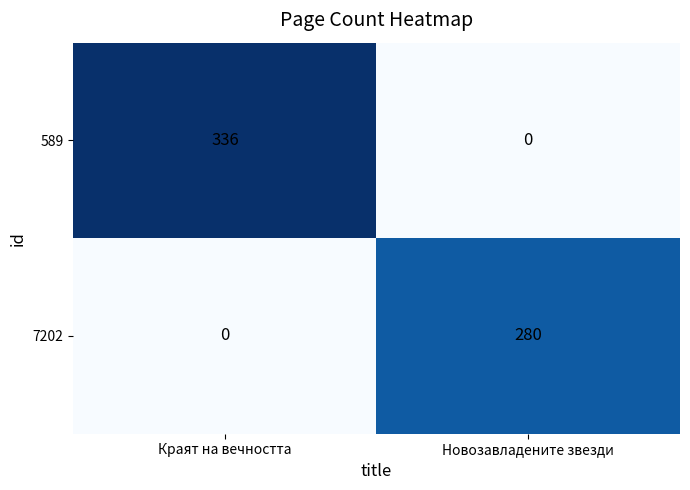

What is the difference between the highest and lowest values at Новозавладените звезди?

280